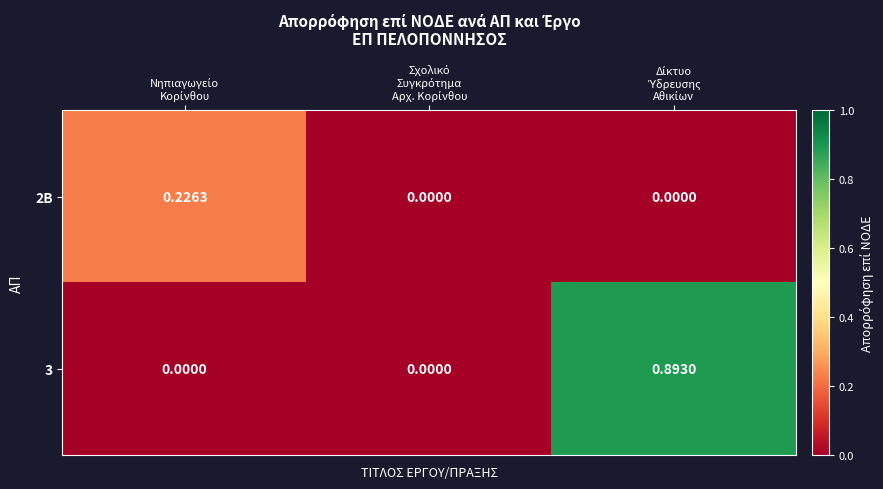

Count the number of categories in the chart.

3